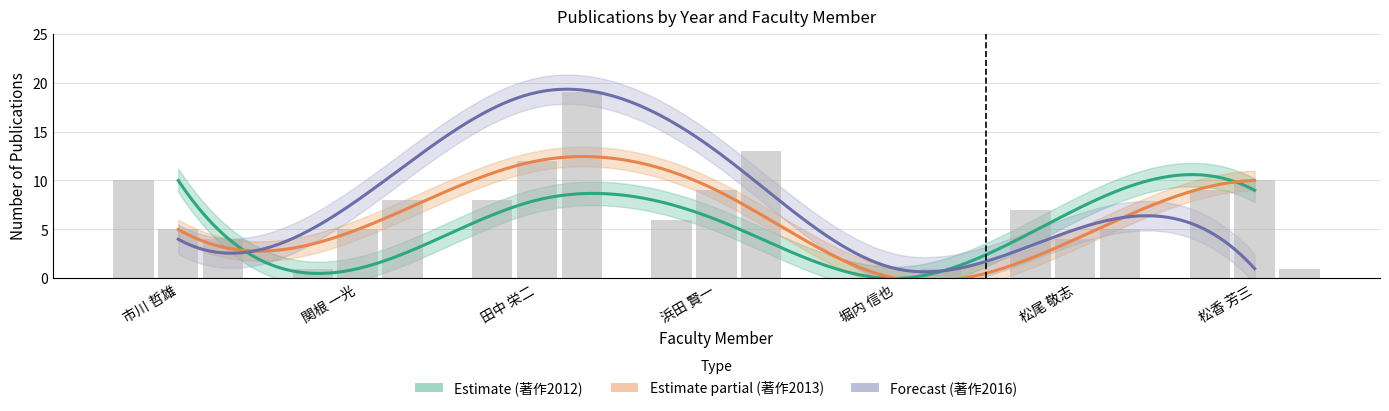

True or false: 著作2012 has a value of 5 at 松尾 敬志.

False